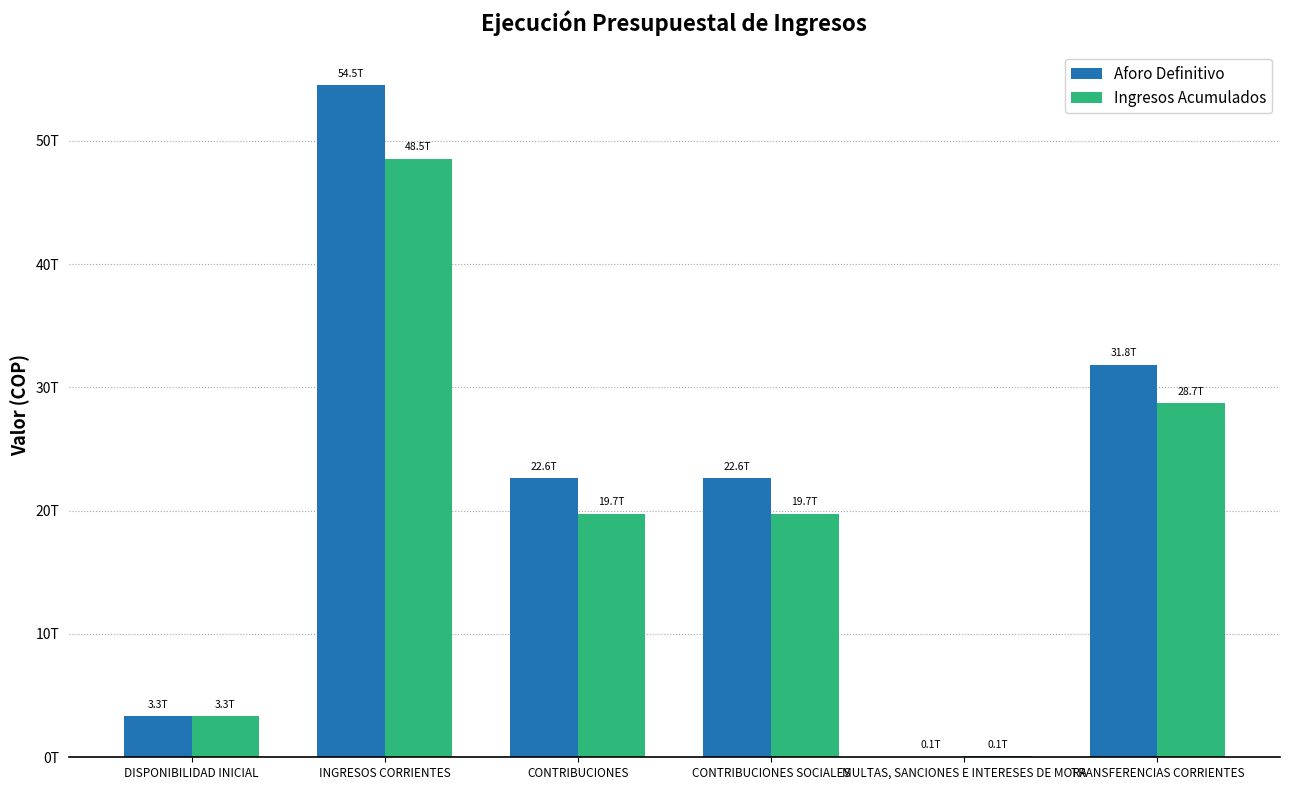

Are the bars horizontal?

No